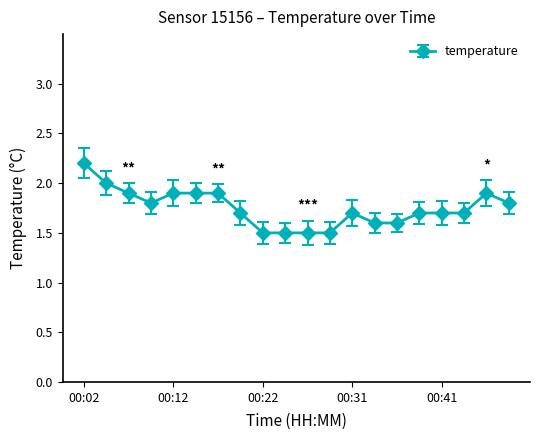

What is the smallest value displayed?

1.5